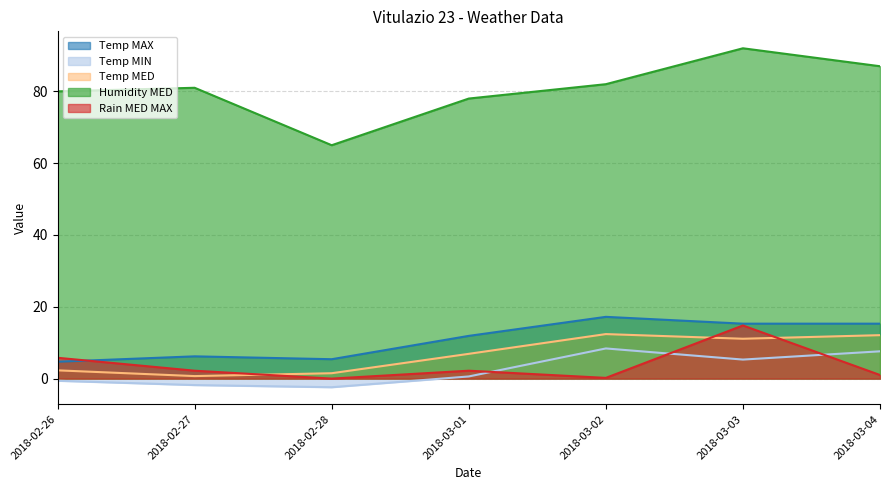

How many lines are shown in the chart?

5